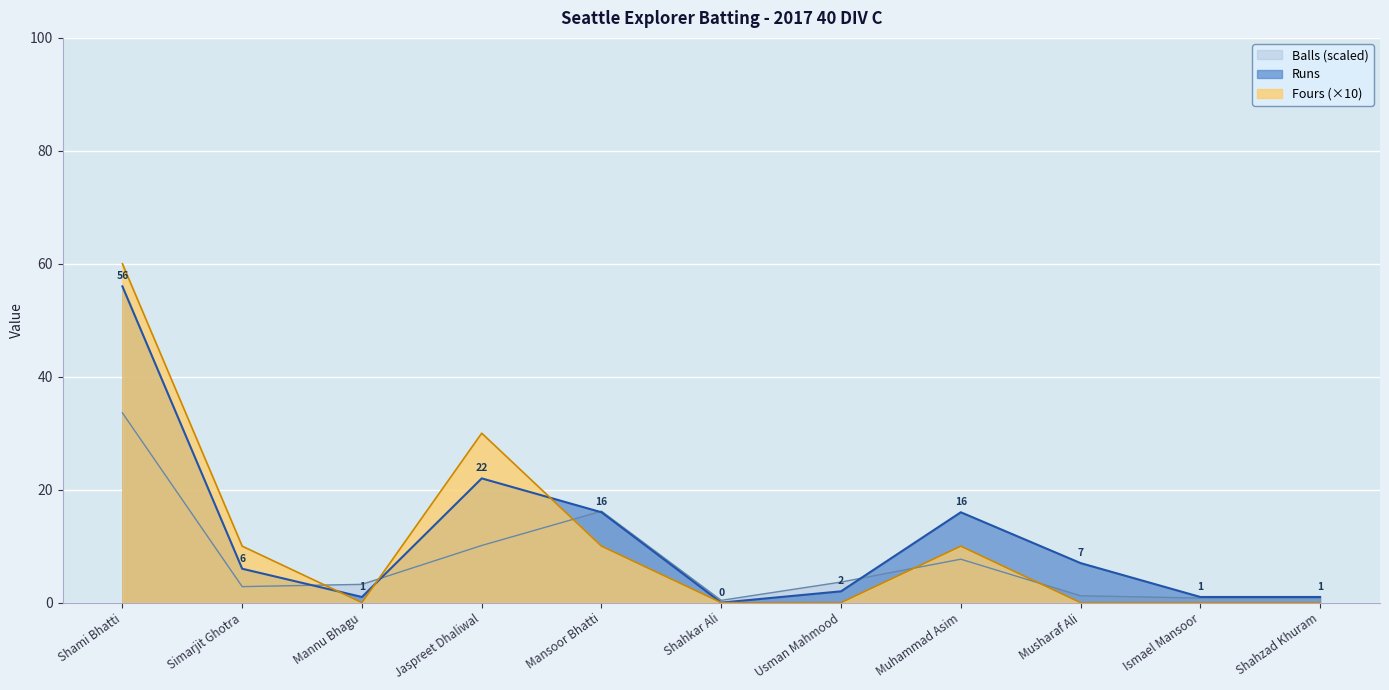

What is the highest value of the Balls series?

33.6